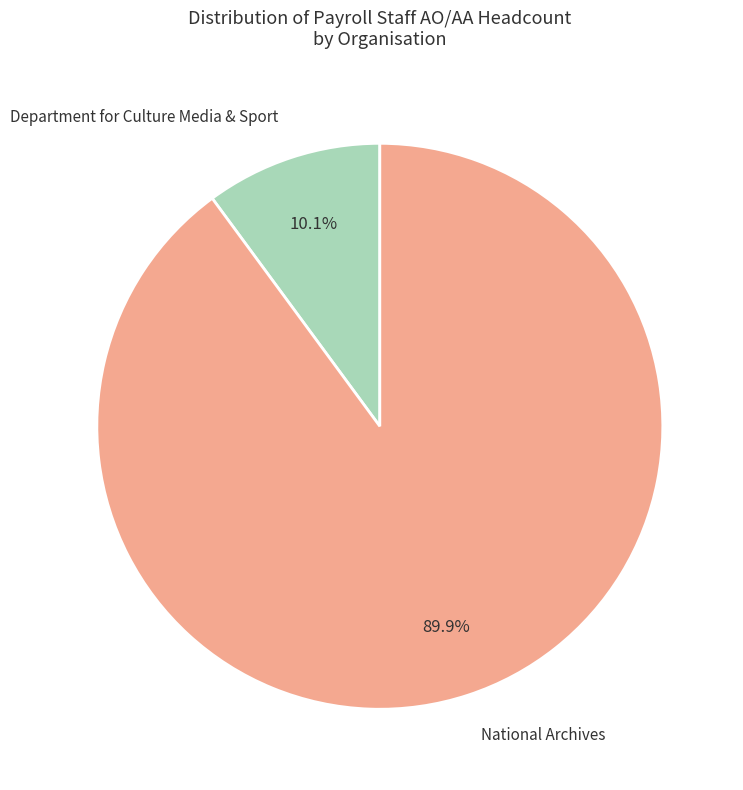

Approximately how many times larger is the value at National Archives compared to Department for Culture Media & Sport?

8.9